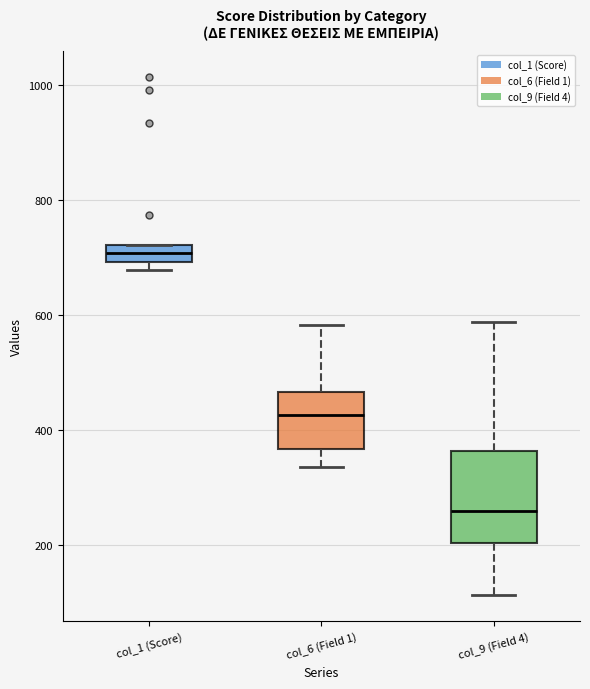

Where is the upper edge of the box for col_9 (Field 4) on the y-axis? The values are not printed on the chart, so give them approximately, as read against the axis.

360